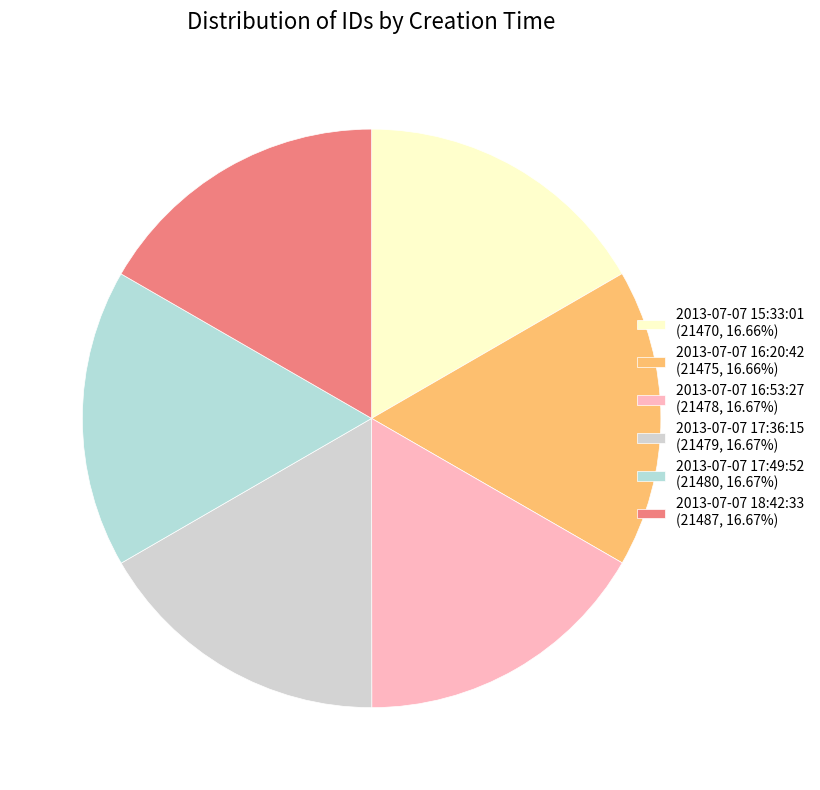

How many slices are in this pie chart?

6